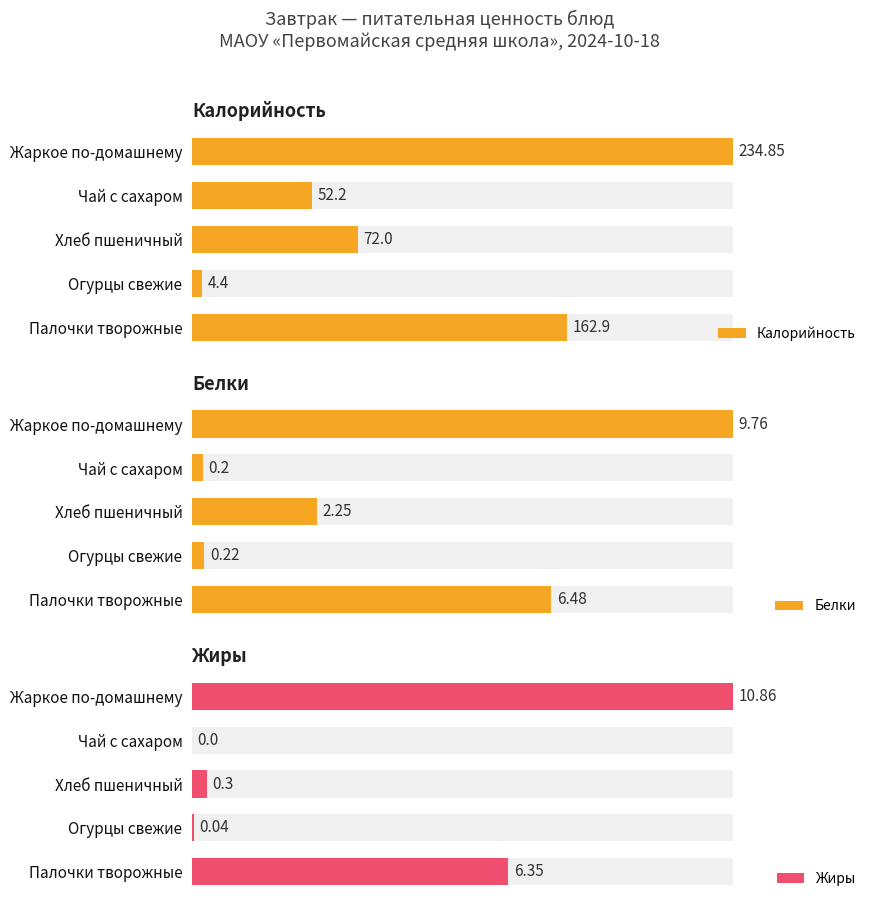

Reading left to right, what are all the values shown in this chart?

Калорийность: 234.8	52.2	72.0	4.4	162.9
Белки: 9.8	0.2	2.2	0.2	6.5
Жиры: 10.9	0.0	0.3	0.0	6.3